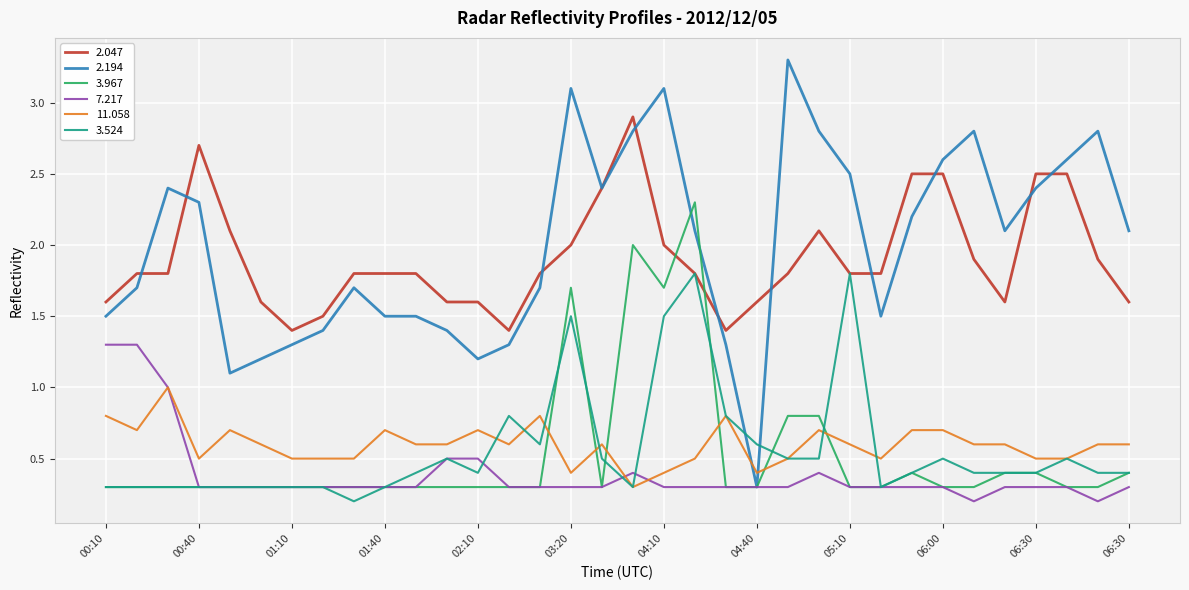

What is the minimum value for 2.194?

0.3